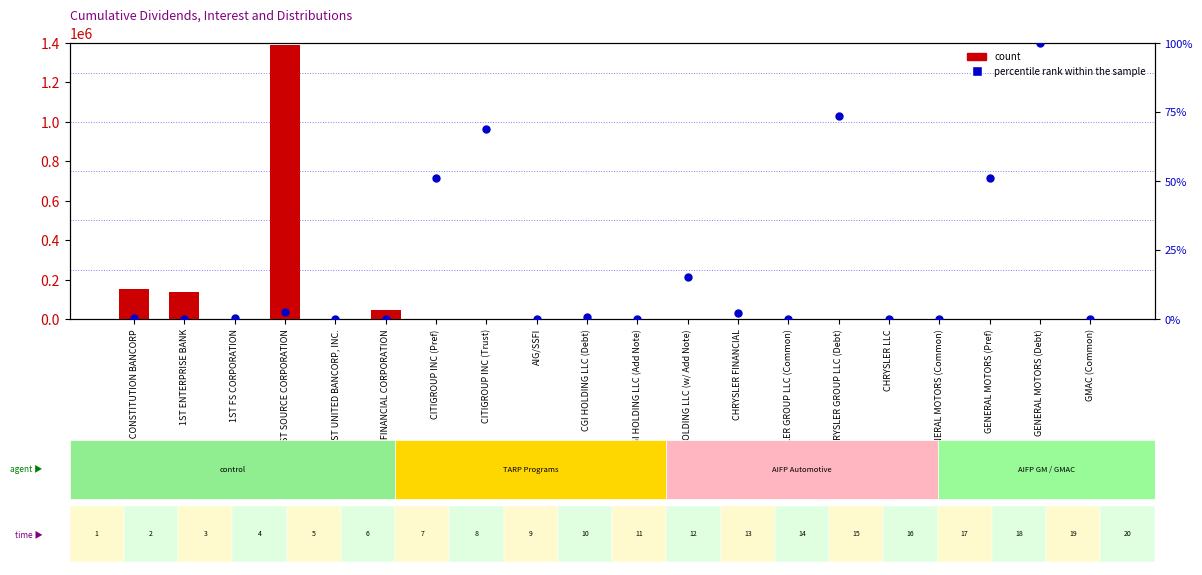

Which series has the largest Y range (max minus min)?

count